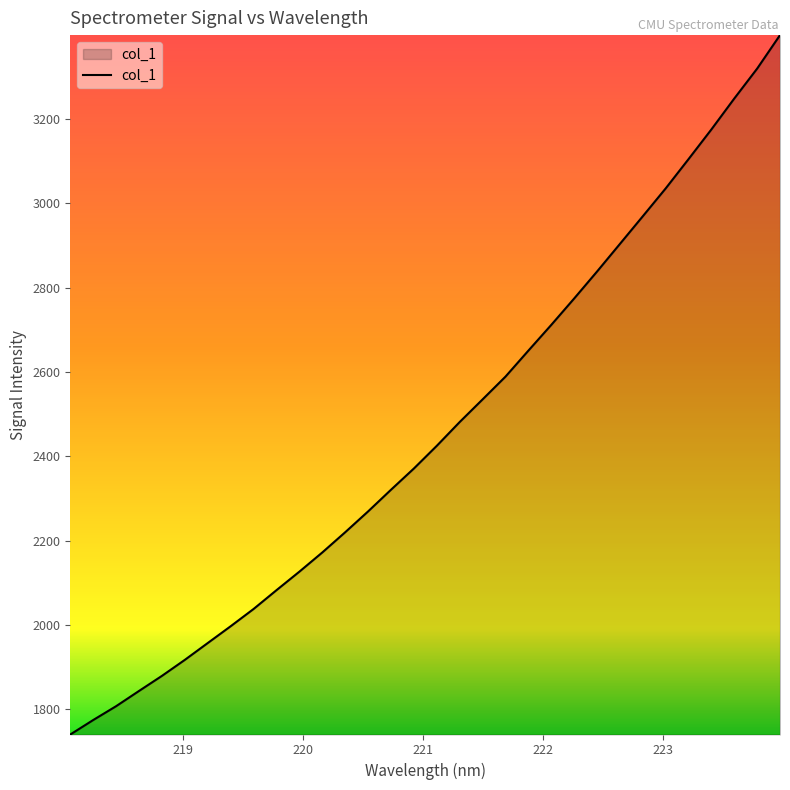

At which category does the chart reach its minimum across all series?

218.0596